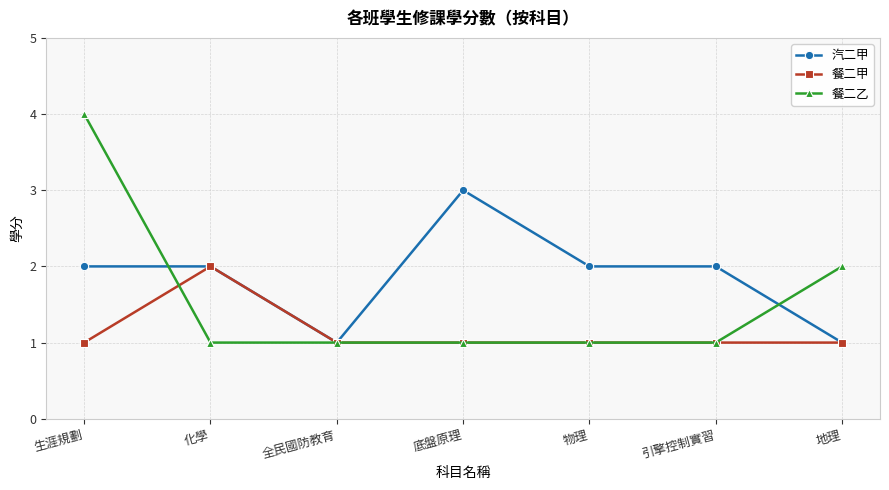

What position from the left is 生涯規劃?

1